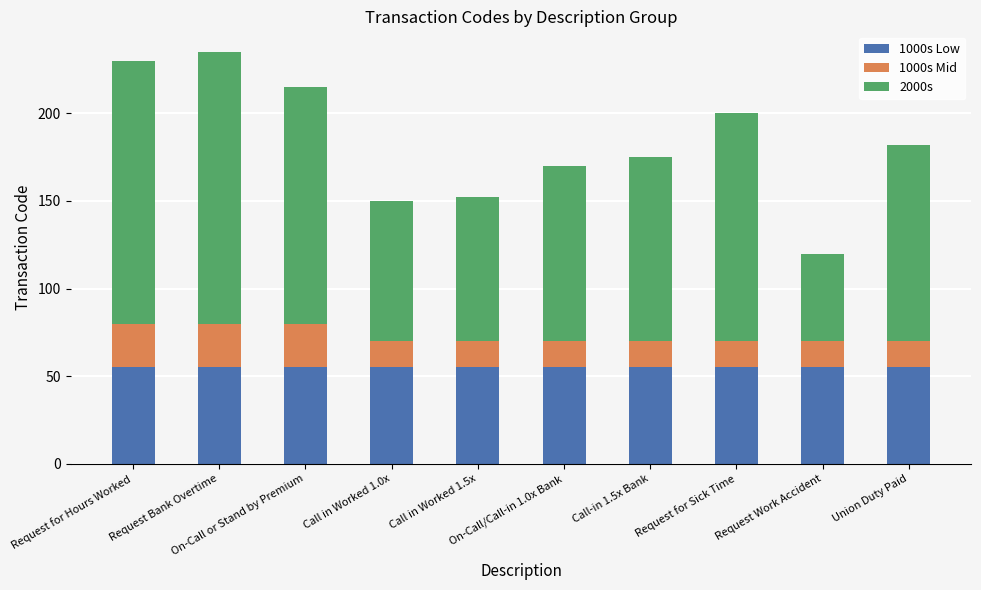

What is the maximum value for 1000s Low?

55